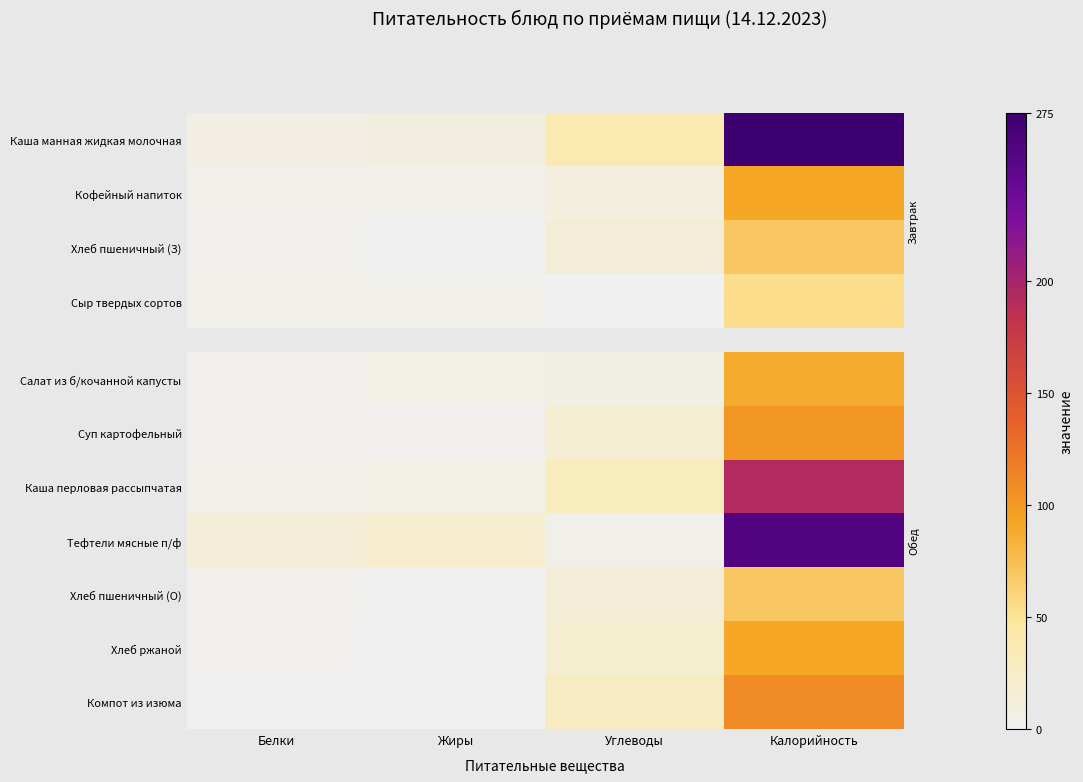

The value of Суп картофельный at Калорийность is 157. True or false?

False